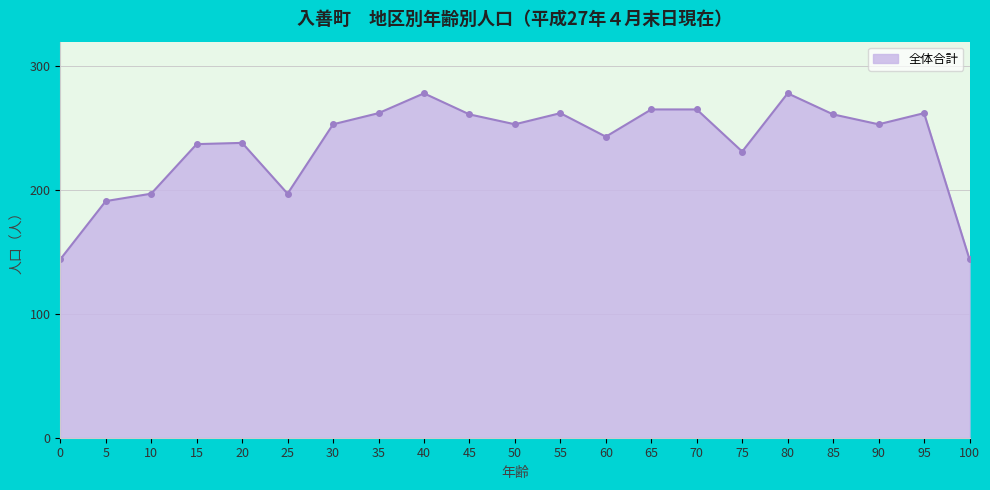

True or false: the data has more than 2 interior local peaks.

True